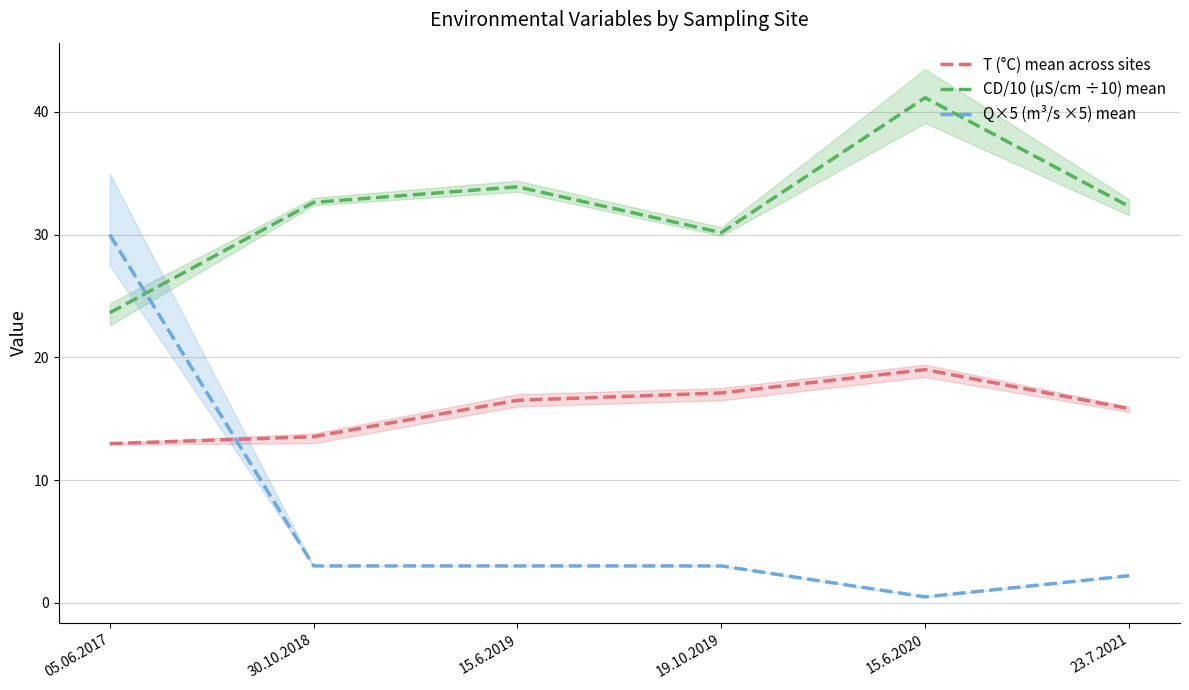

Is this an area chart (filled region under the line)?

No